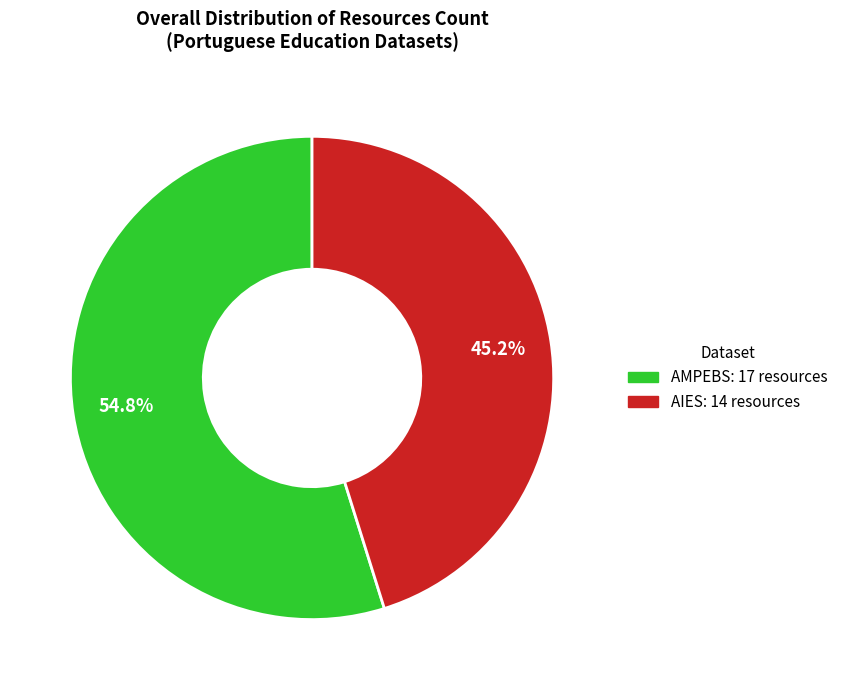

Is there a majority slice in this chart?

Yes